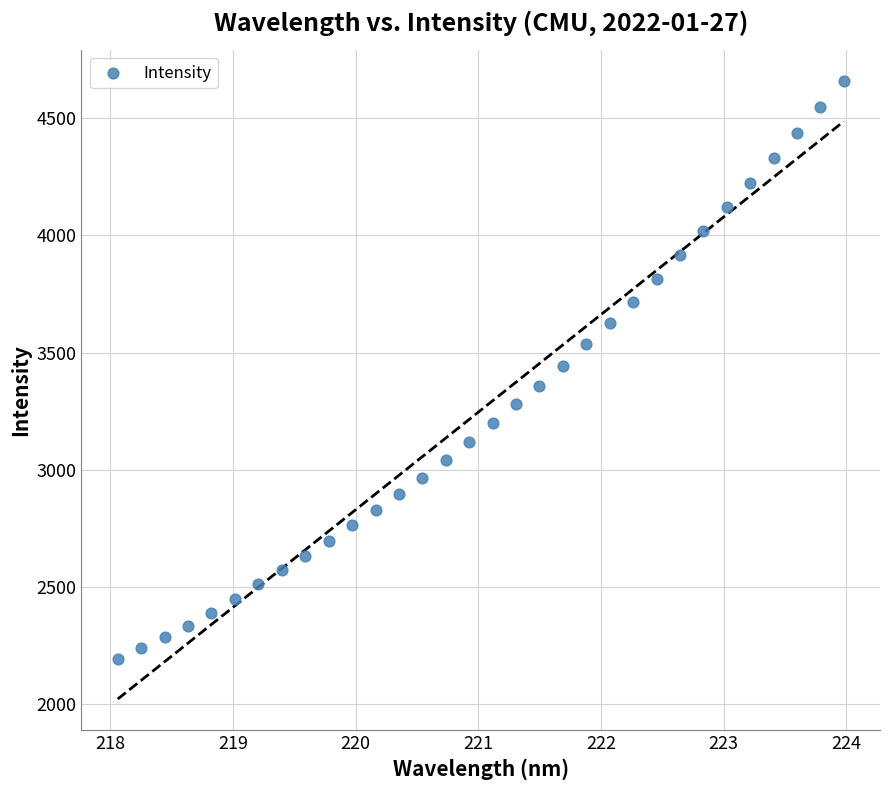

What is the range of Y values (max minus min)?

2468.7